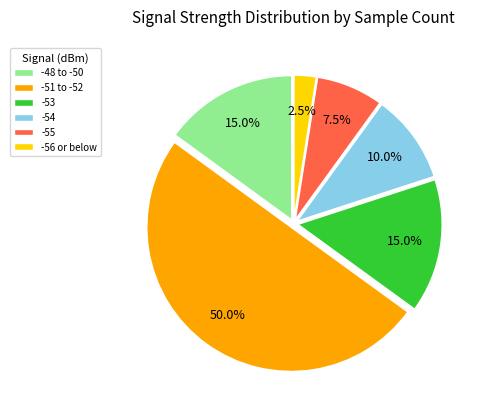

Which slice is the largest?

-51 to -52